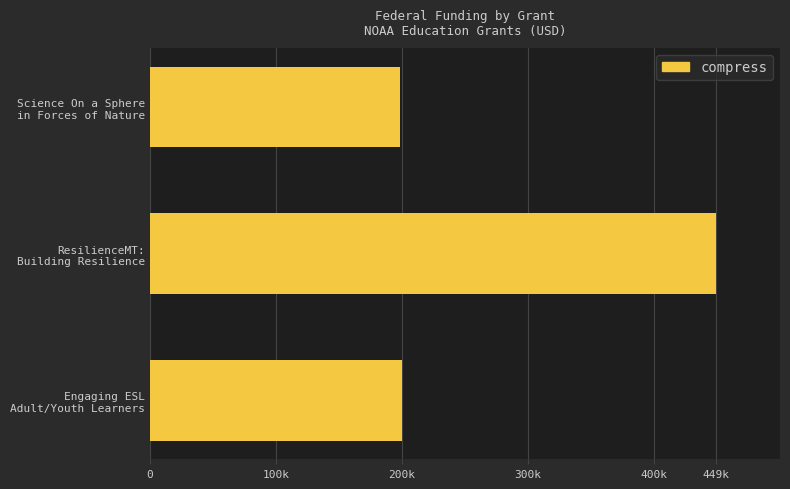

Does the chart contain any negative values?

No